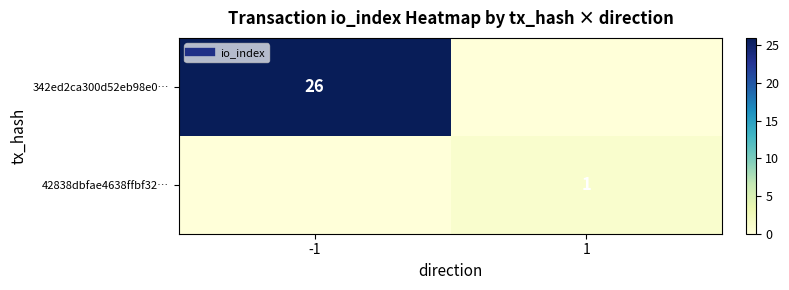

How many 42838dbfae4638ffbf32… values are between 0 and 1?

2